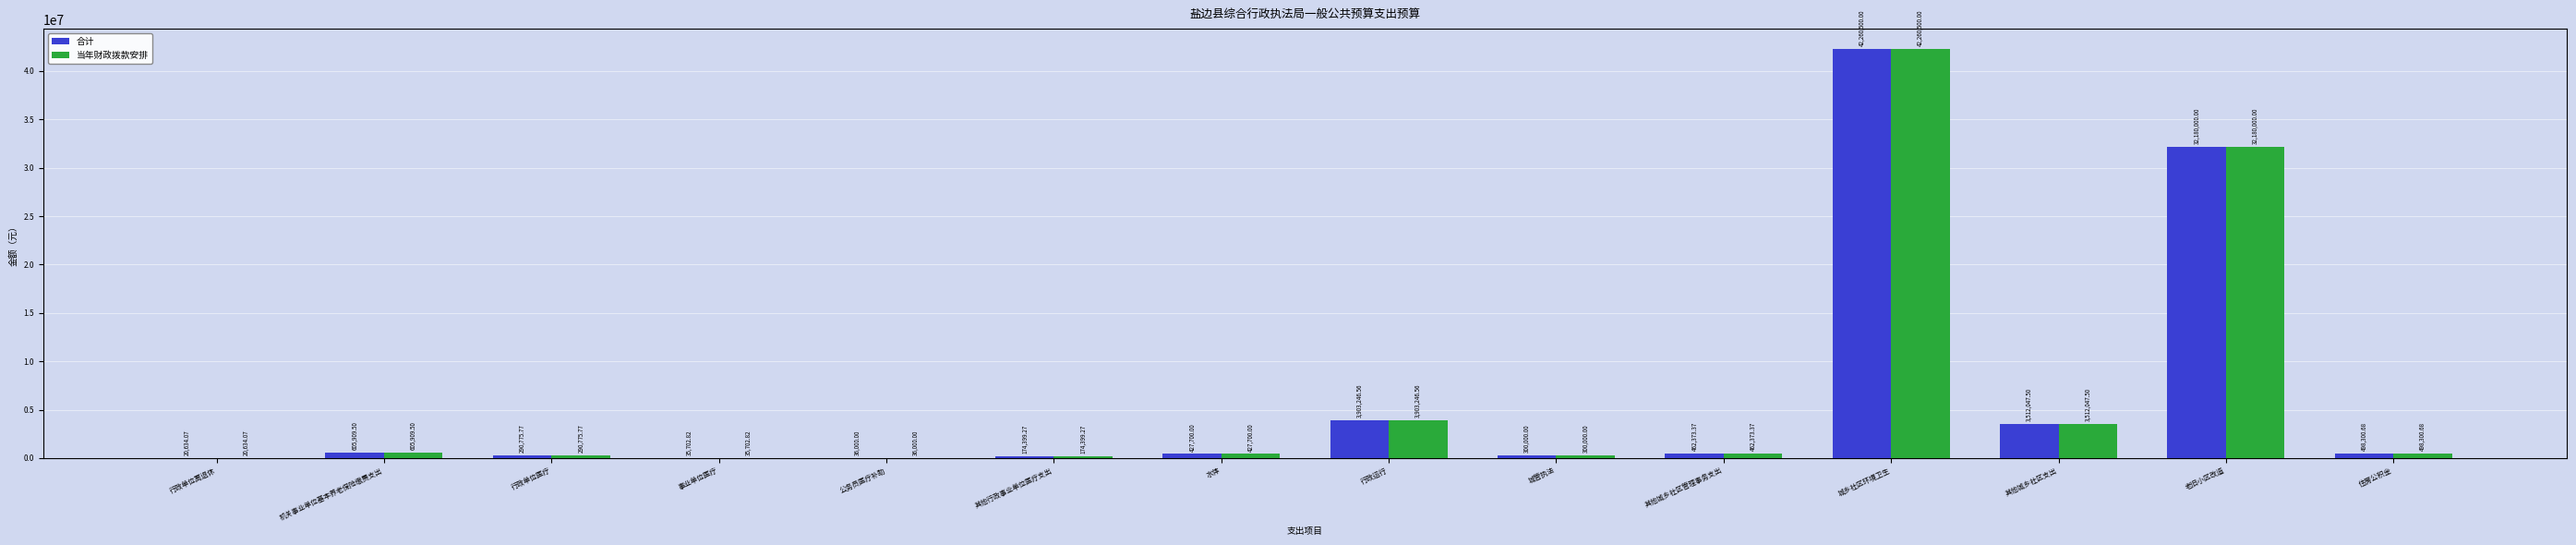

Is the value of 合计 at 行政单位医疗 greater than the value of 当年财政拨款安排 at 城乡社区环境卫生?

No